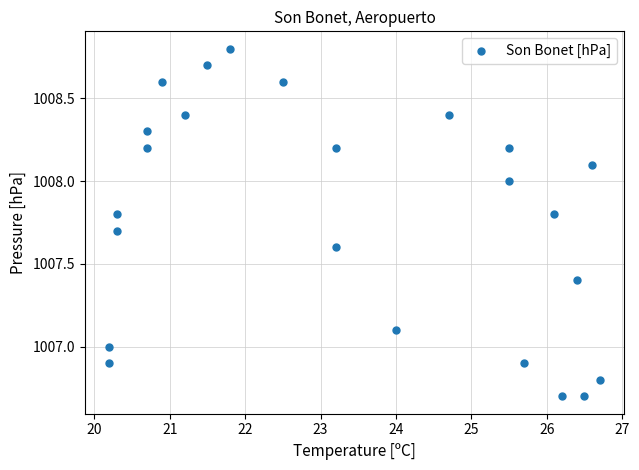

What is the range of X values (max minus min)?

6.5